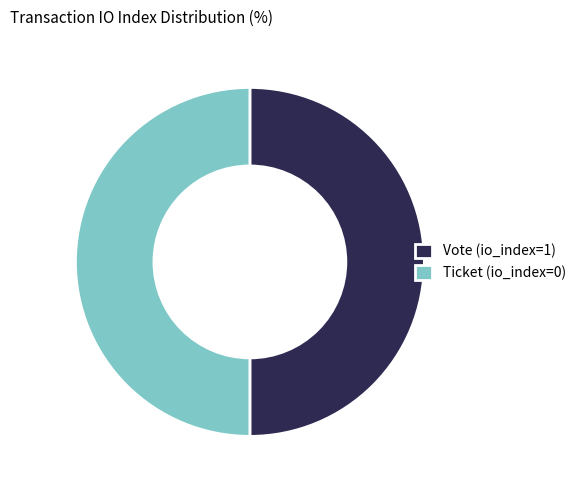

The Vote (io_index=1) slice represents 35% of the pie. True or false?

False